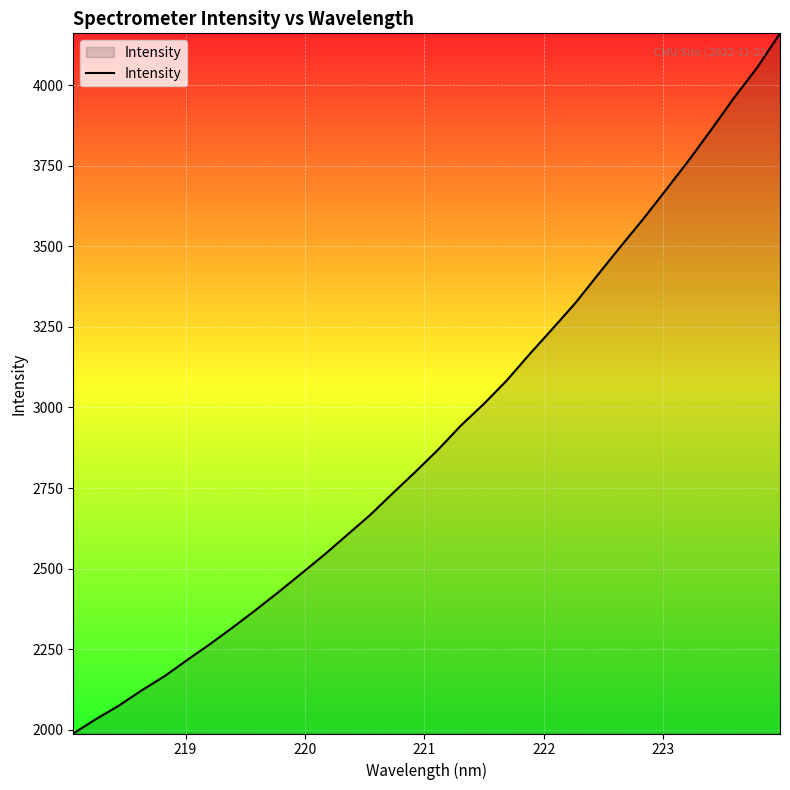

What is the greatest value displayed?

4160.3